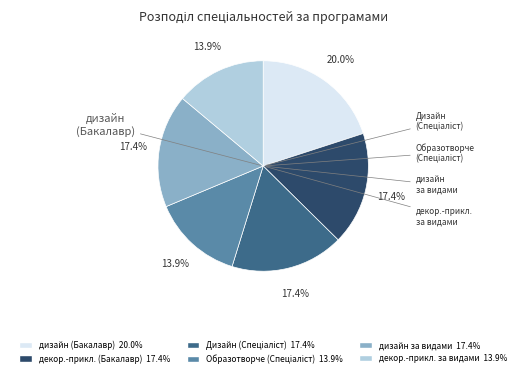

Is there any slice that represents more than half of the pie?

No